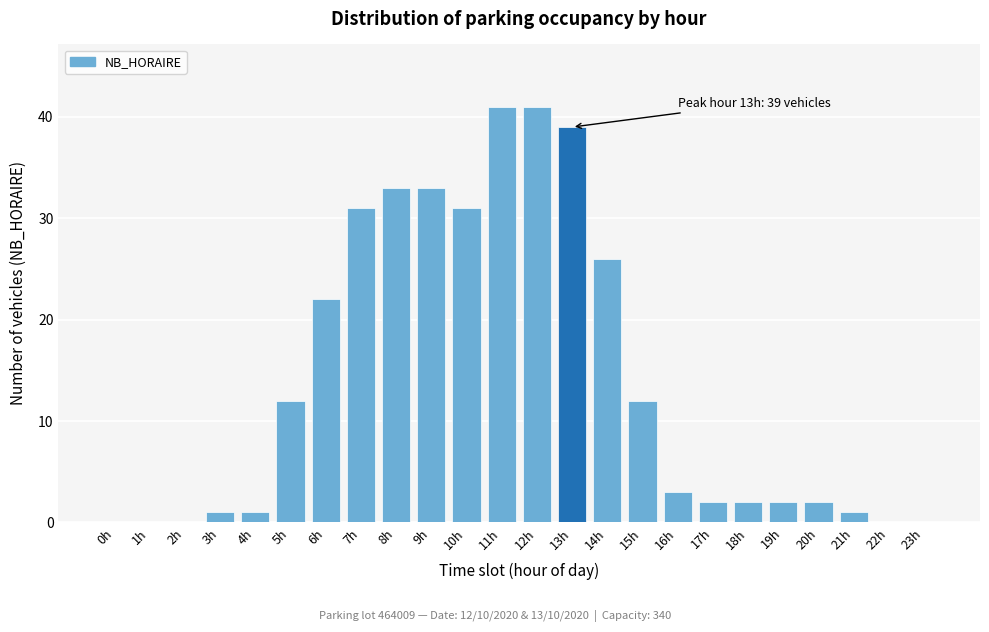

Reading left to right, what are all the values shown in this chart?

0h=0	1h=0	2h=0	3h=1	4h=1	5h=12	6h=22	7h=31	8h=33	9h=33	10h=31	11h=41	12h=41	13h=39	14h=26	15h=12	16h=3	17h=2	18h=2	19h=2	20h=2	21h=1	22h=0	23h=0